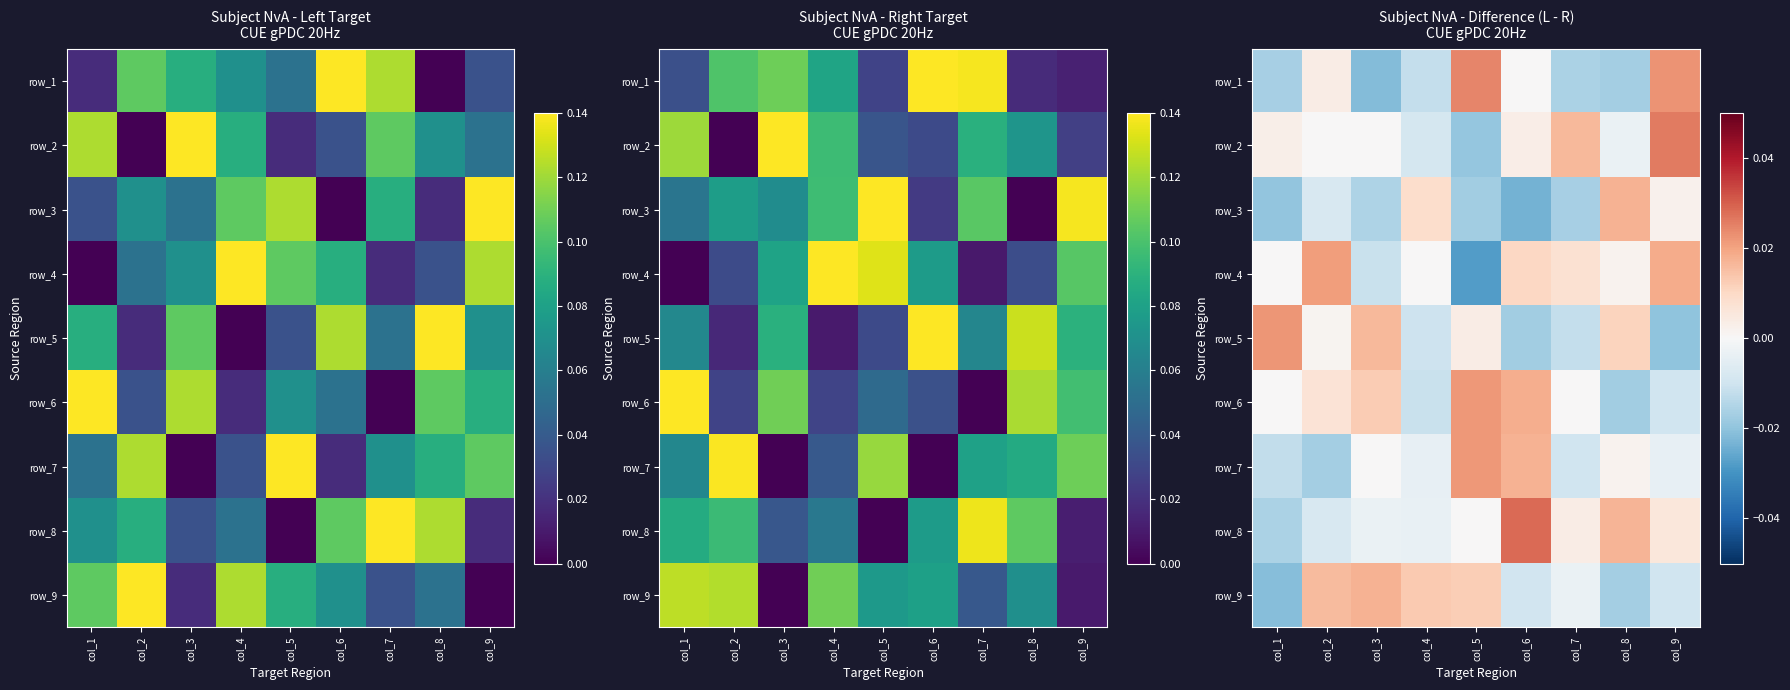

Between col_8 and col_2, which is larger?

col_2